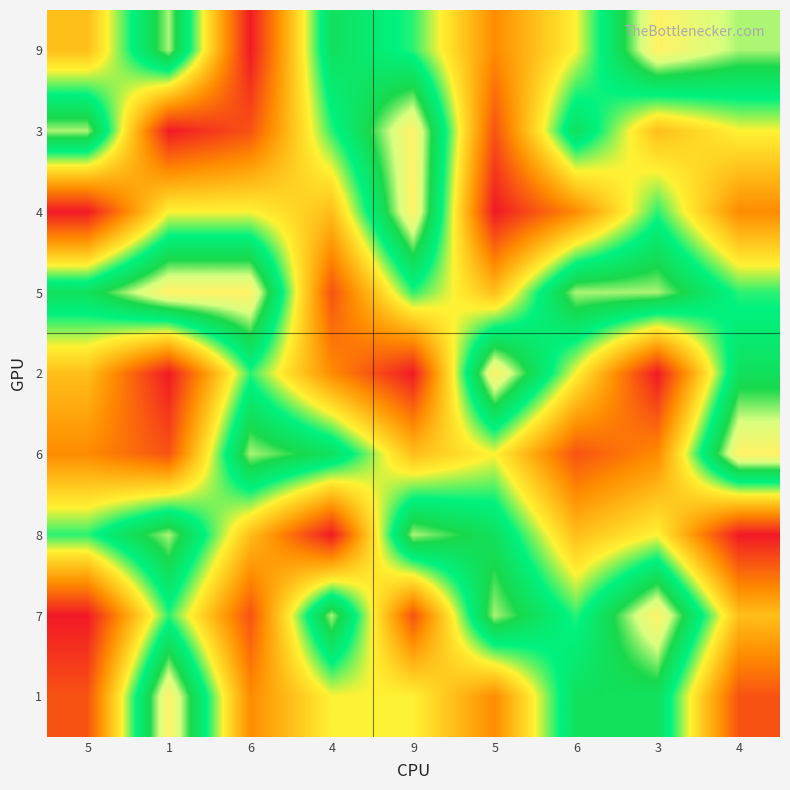

Reading right to left, list all the values displayed in this chart.

9: 4=8	3=9	6=5	5=3	9=6	4=7	6=1	1=8	5=4
3: 4=5	3=4	6=7	5=2	9=9	4=6	6=2	1=1	5=8
4: 4=3	3=6	6=3	5=1	9=9	4=4	6=5	1=5	5=1
5: 4=6	3=8	6=8	5=4	9=6	4=2	6=9	1=9	5=7
2: 4=7	3=1	6=5	5=9	9=1	4=3	6=6	1=1	5=4
6: 4=9	3=3	6=2	5=5	9=4	4=7	6=8	1=2	5=3
8: 4=1	3=5	6=4	5=7	9=8	4=1	6=4	1=8	5=6
7: 4=4	3=9	6=6	5=8	9=2	4=8	6=2	1=6	5=1
1: 4=2	3=7	6=7	5=3	9=5	4=5	6=3	1=9	5=2